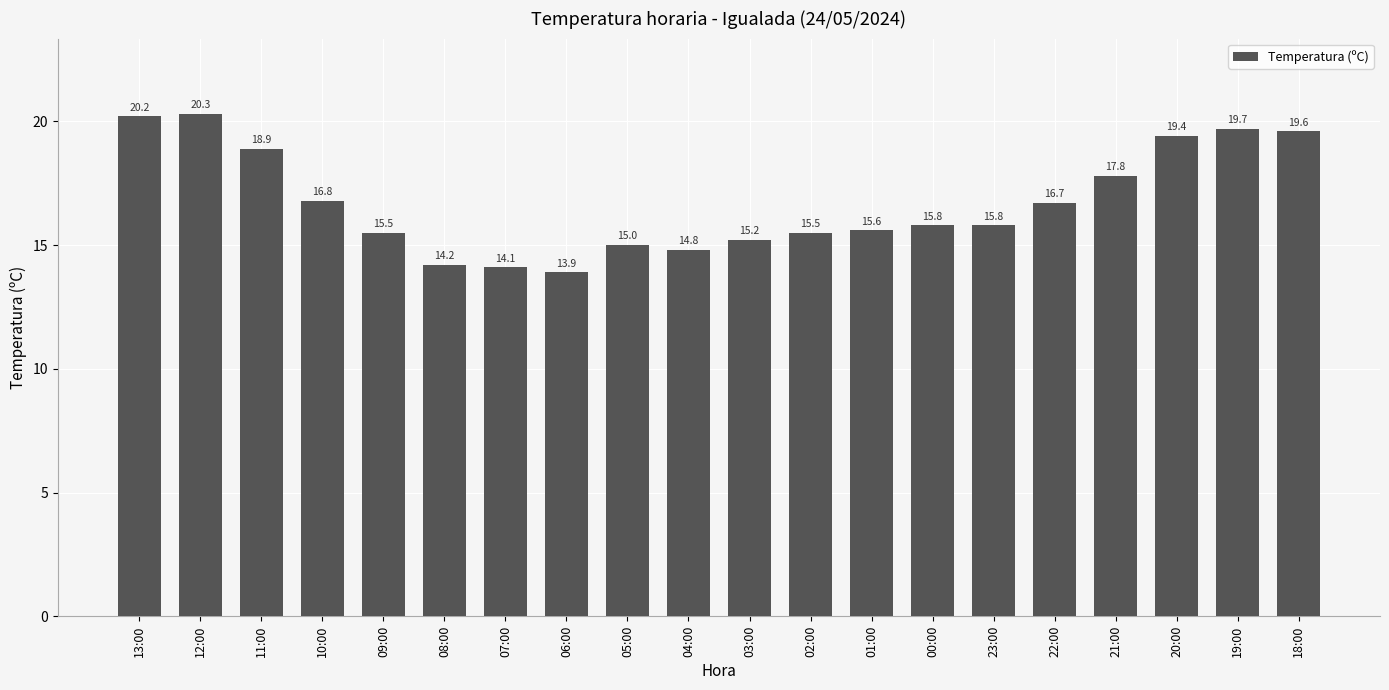

How many data points are less than 15?

4